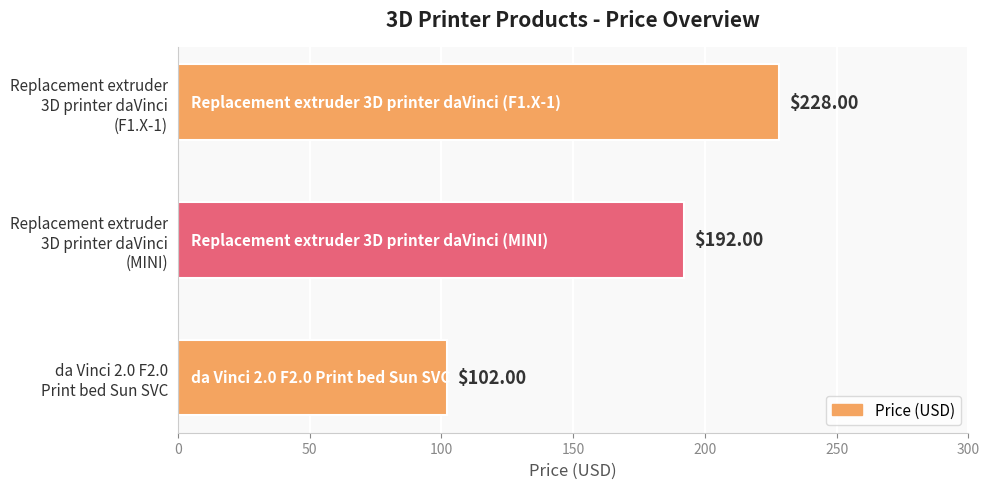

What is the sum of all values?

522